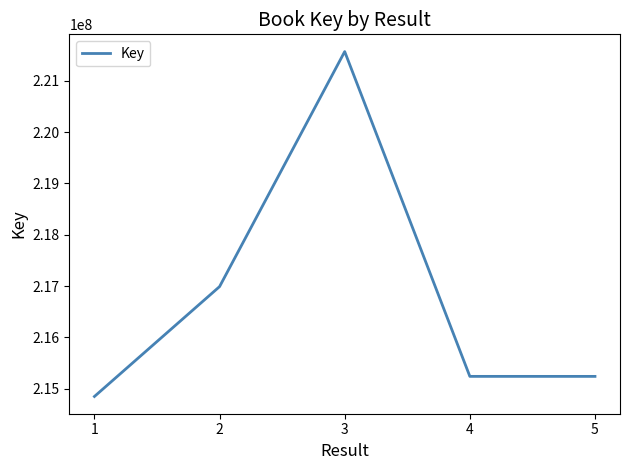

Is it true that the value at 3 is 353950021?

False